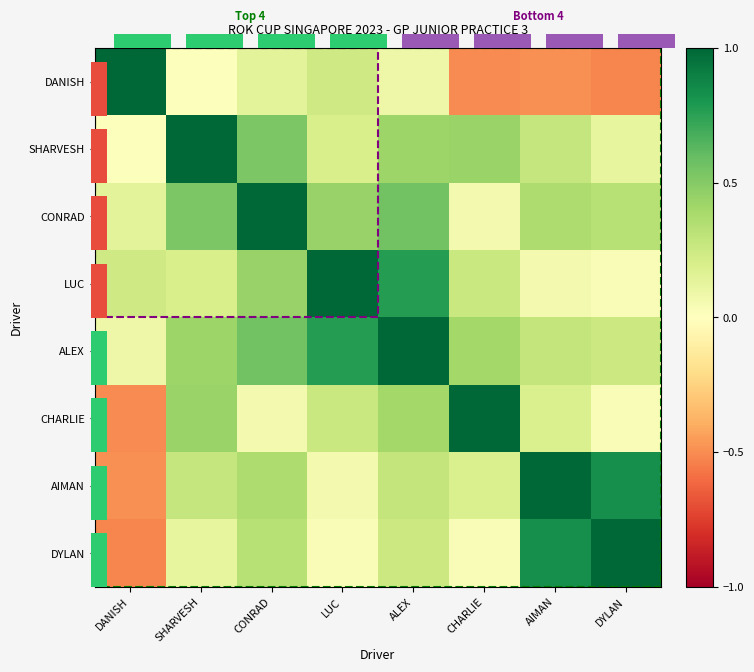

Which series has the largest total across all categories?

ALEX